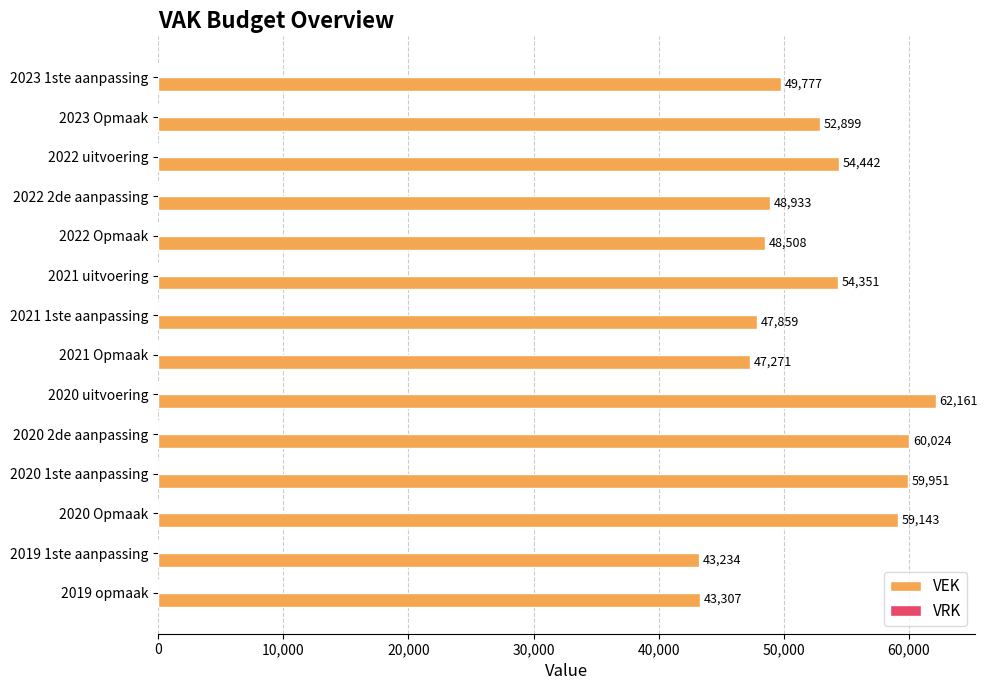

What is the difference between the values at 2019 opmaak and 2020 2de aanpassing?

16717